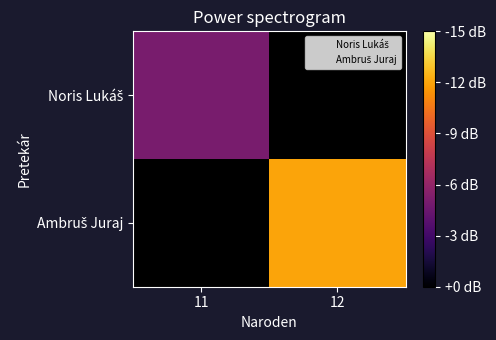

True or false: Ambruš Juraj has a value of 20.9 at 12.

False